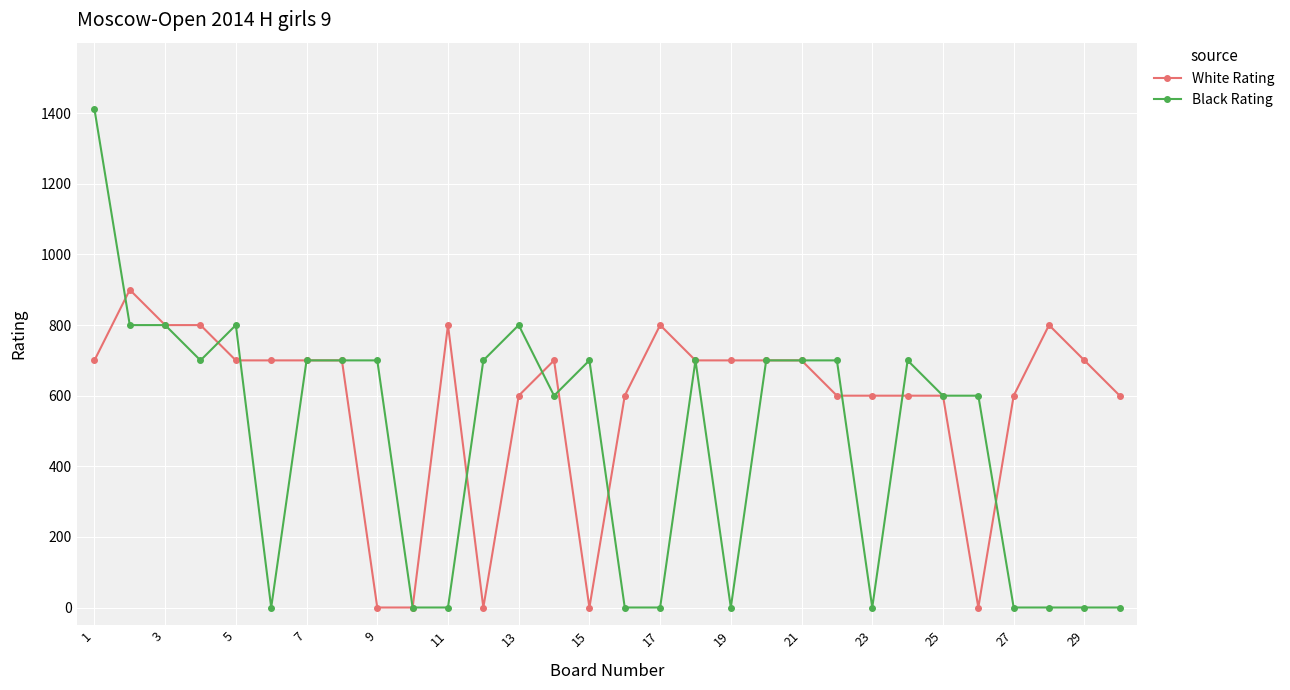

What is the value of the White Rating point at the 30th from the left?

600